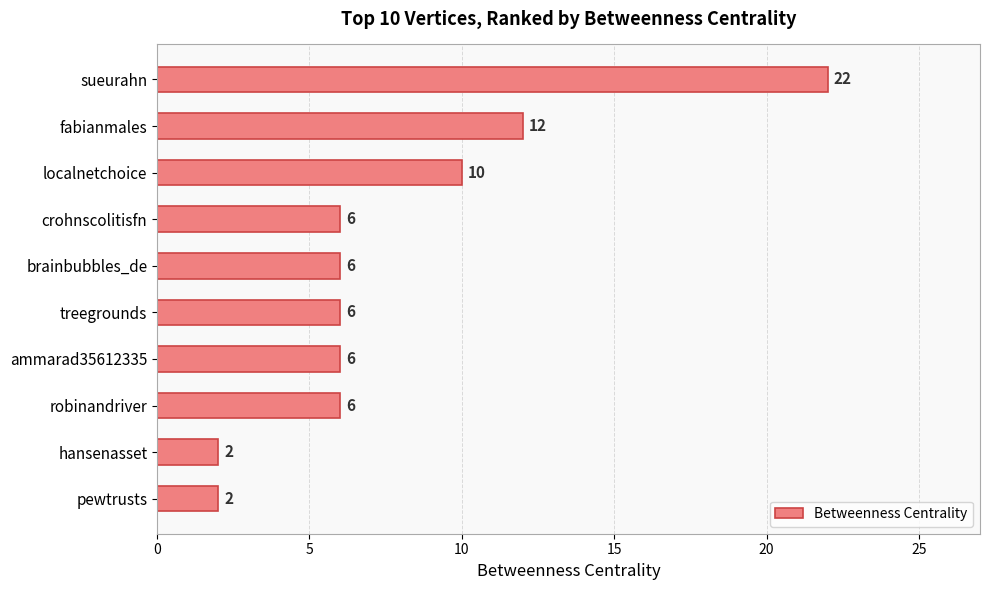

Where is the data nearest to the value 12?

fabianmales